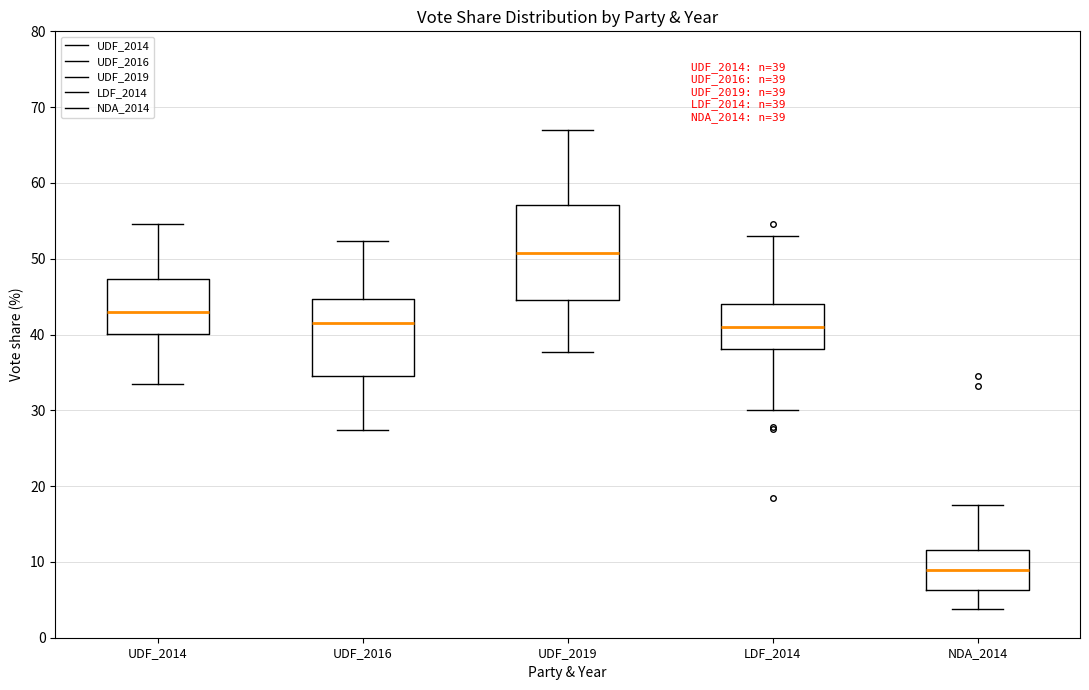

Which box has the lowest median line?

NDA_2014